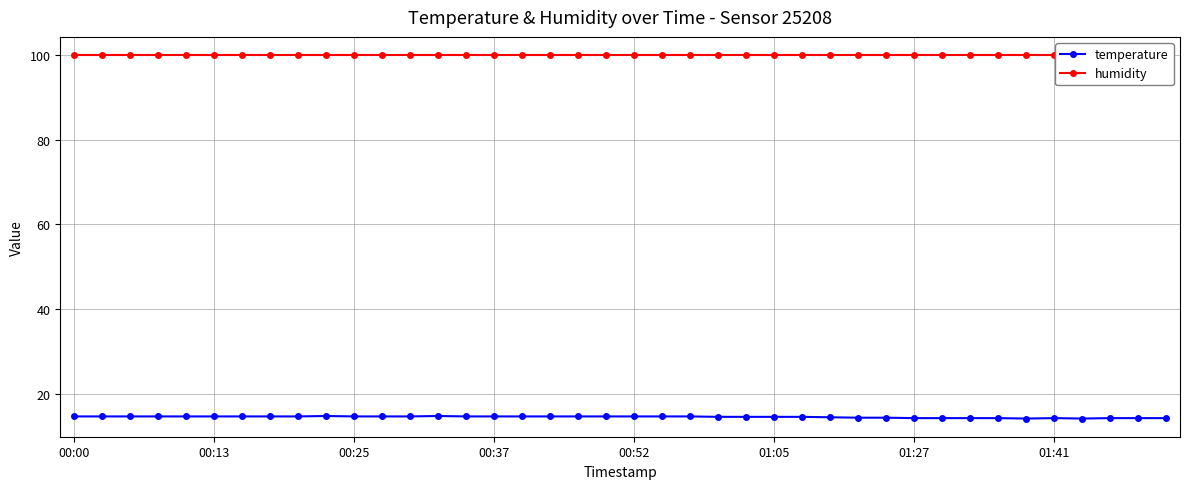

Count the number of data series in this chart.

2